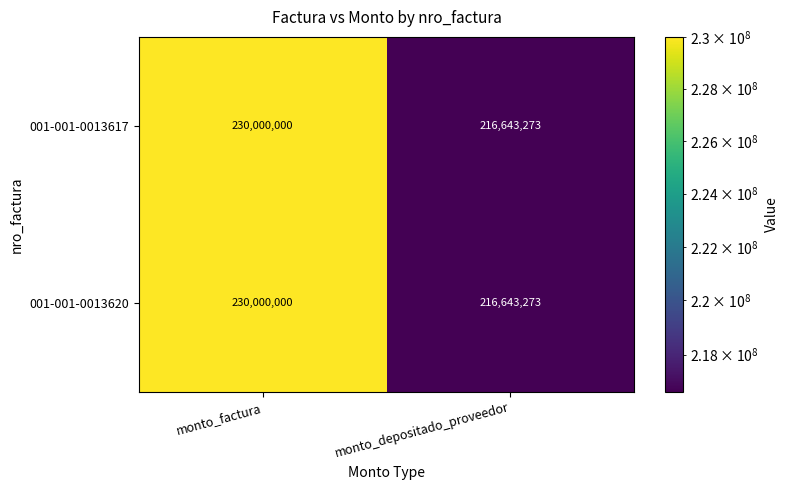

At which category does the chart reach its peak across all series?

monto_factura